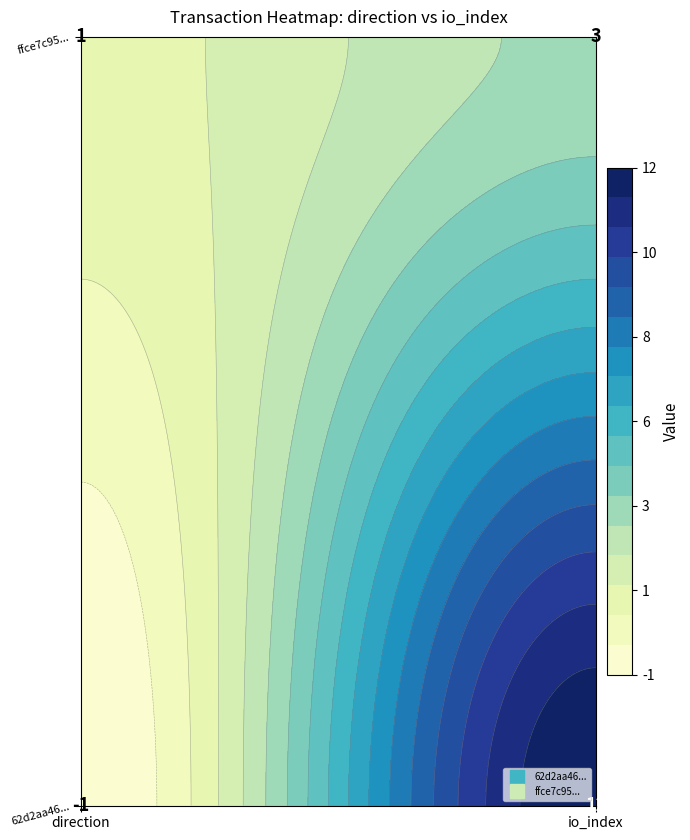

Is the value of 62d2aa4620db5a8d50e645e06efc1bf0d62c23b at 0 greater than the value of ffce7c95b21c8ec294786d7c17a95f9cd8be651 at 1?

No